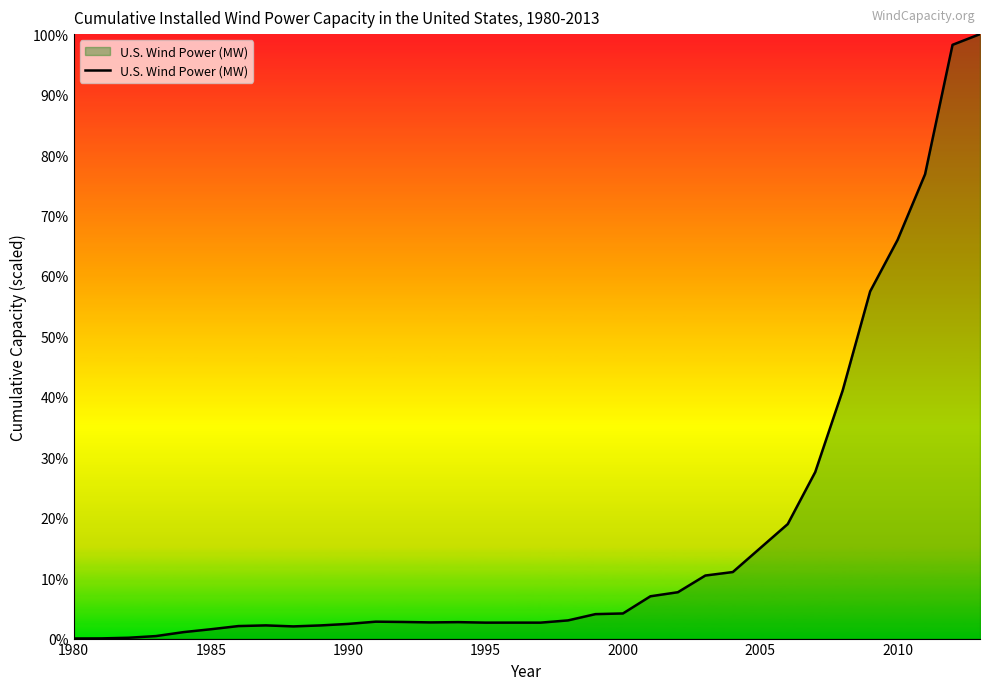

What is the difference between the maximum and minimum values?

100.0